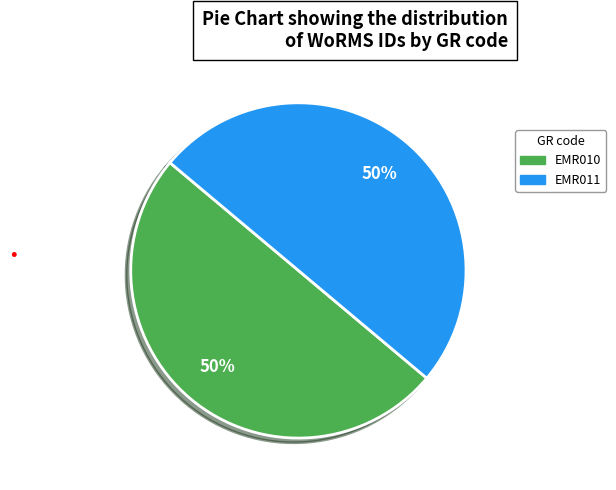

To the nearest percent, what is the combined percentage of EMR011 and EMR010?

100%